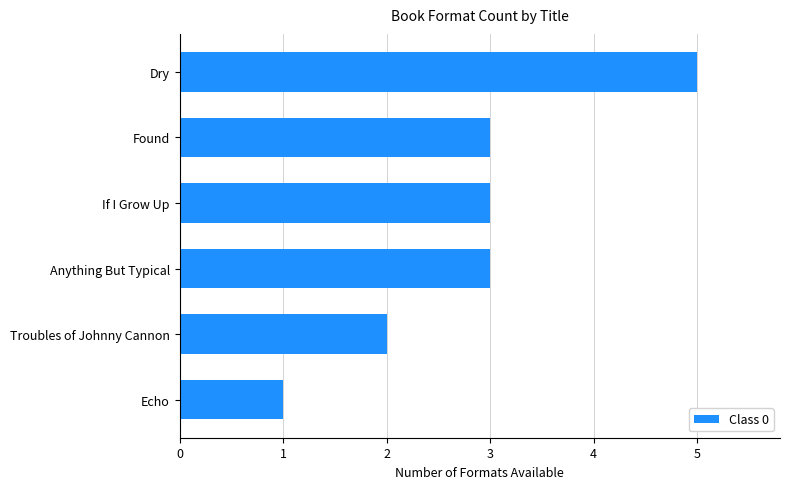

Which category has the highest value across all series?

Dry